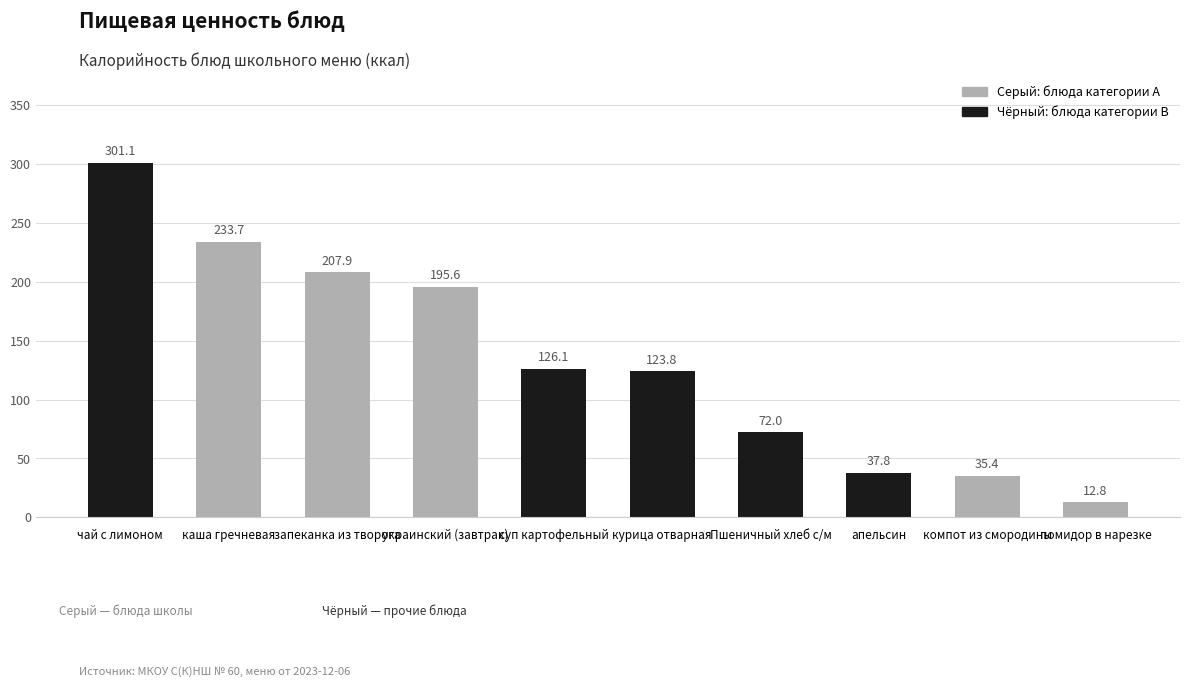

Are the bars grouped side by side (vs. stacked)?

No